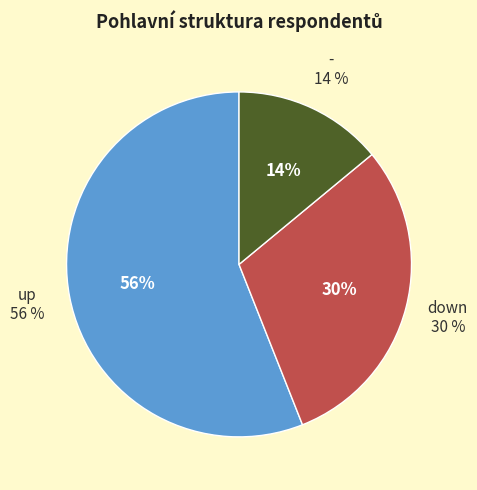

Is there a majority slice in this chart?

Yes